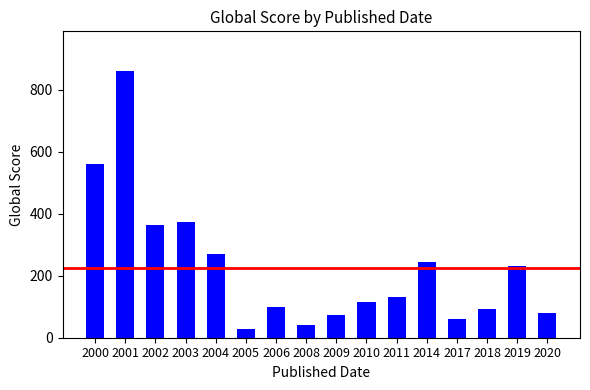

What is the difference between the second highest and second lowest values?

520